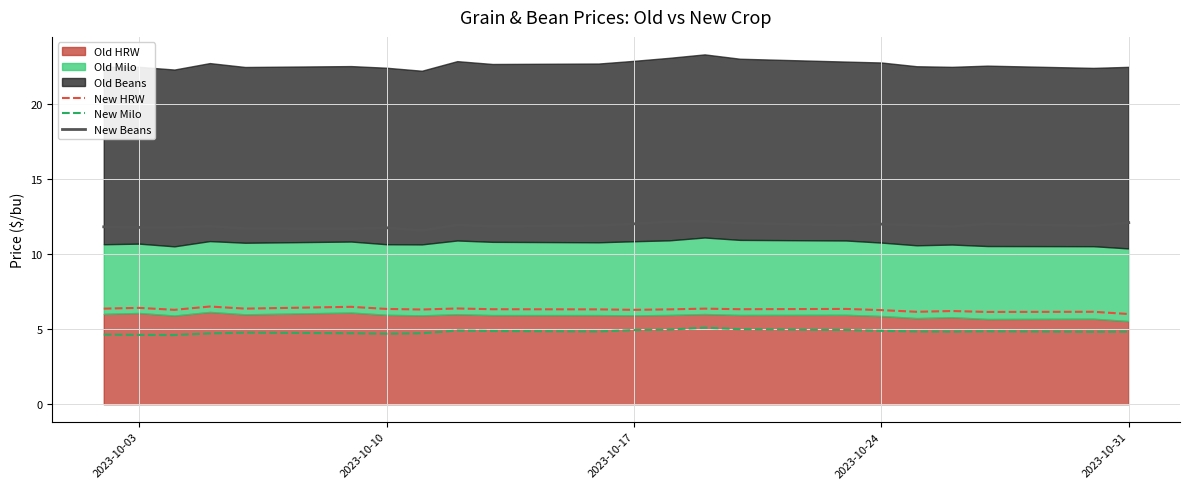

How many categories are shown in the chart?

22